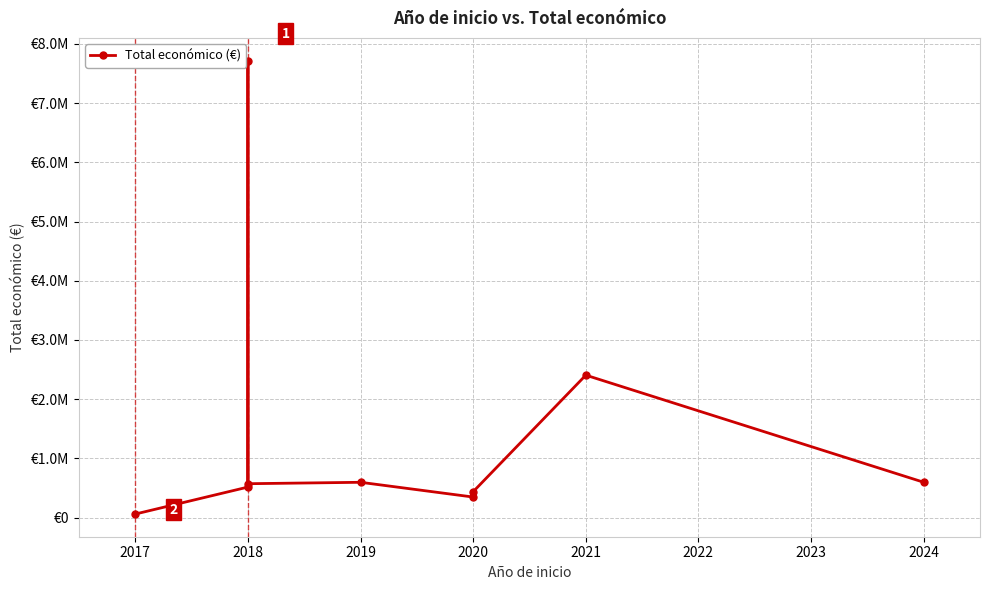

What is the minimum value shown in the chart?

61850